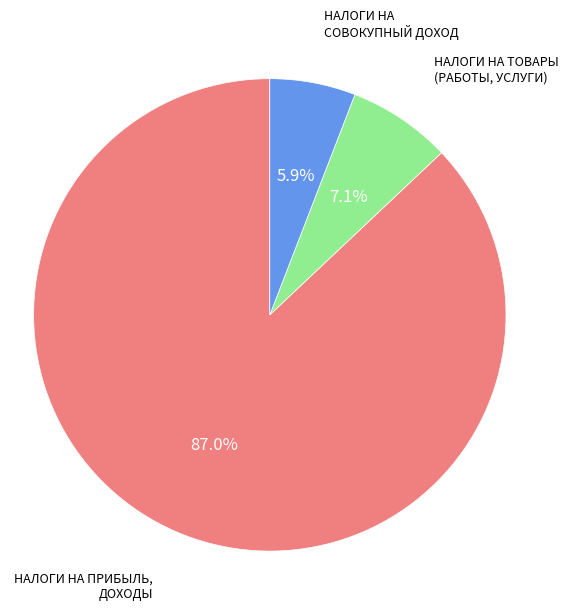

Is there a majority slice in this chart?

Yes